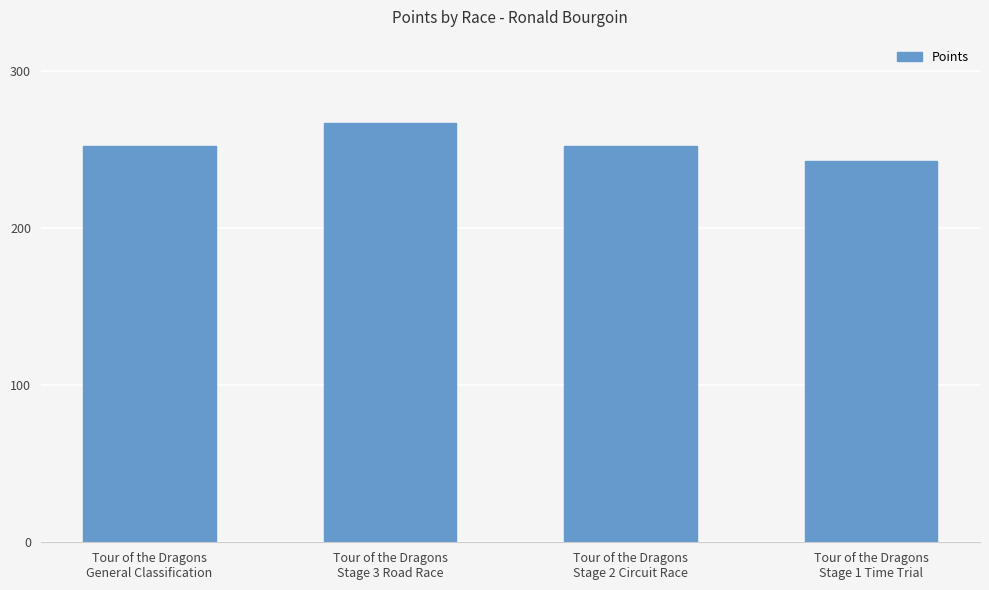

What is the smallest value displayed?

243.0